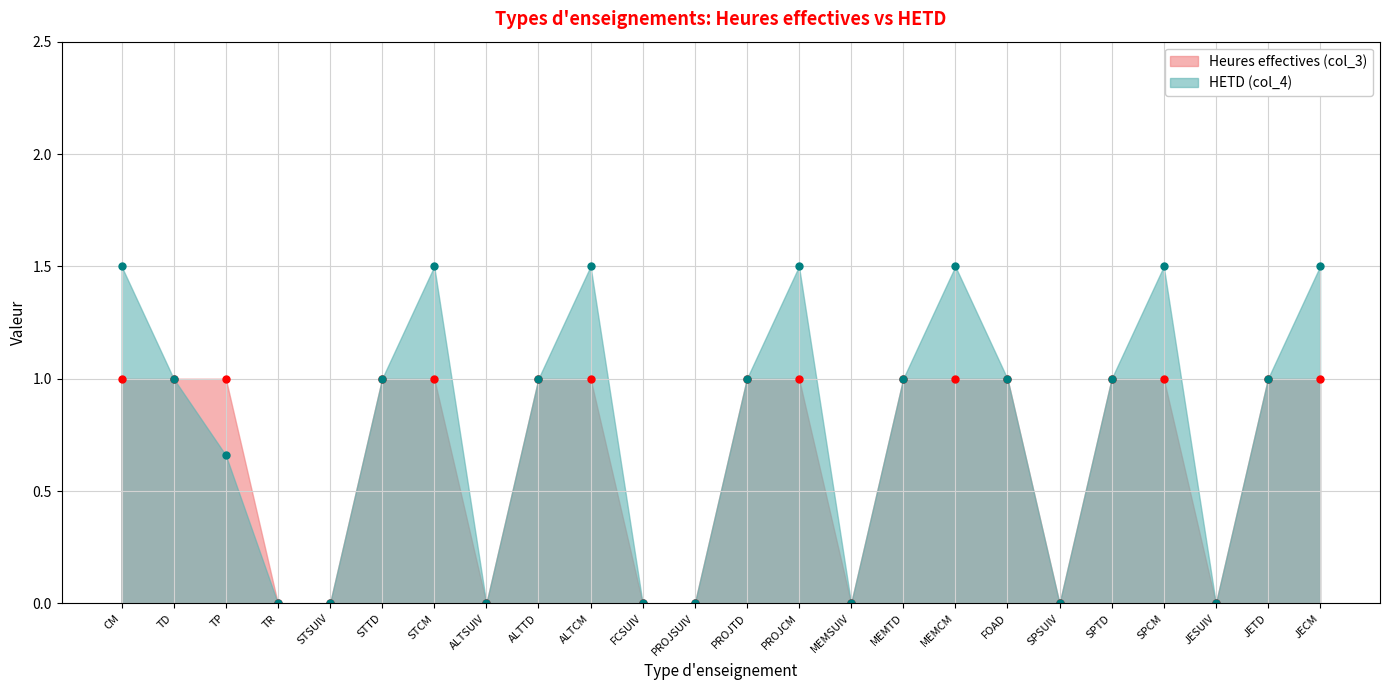

What are all the series names shown in the legend?

Heures effectives (col_3), HETD (col_4)